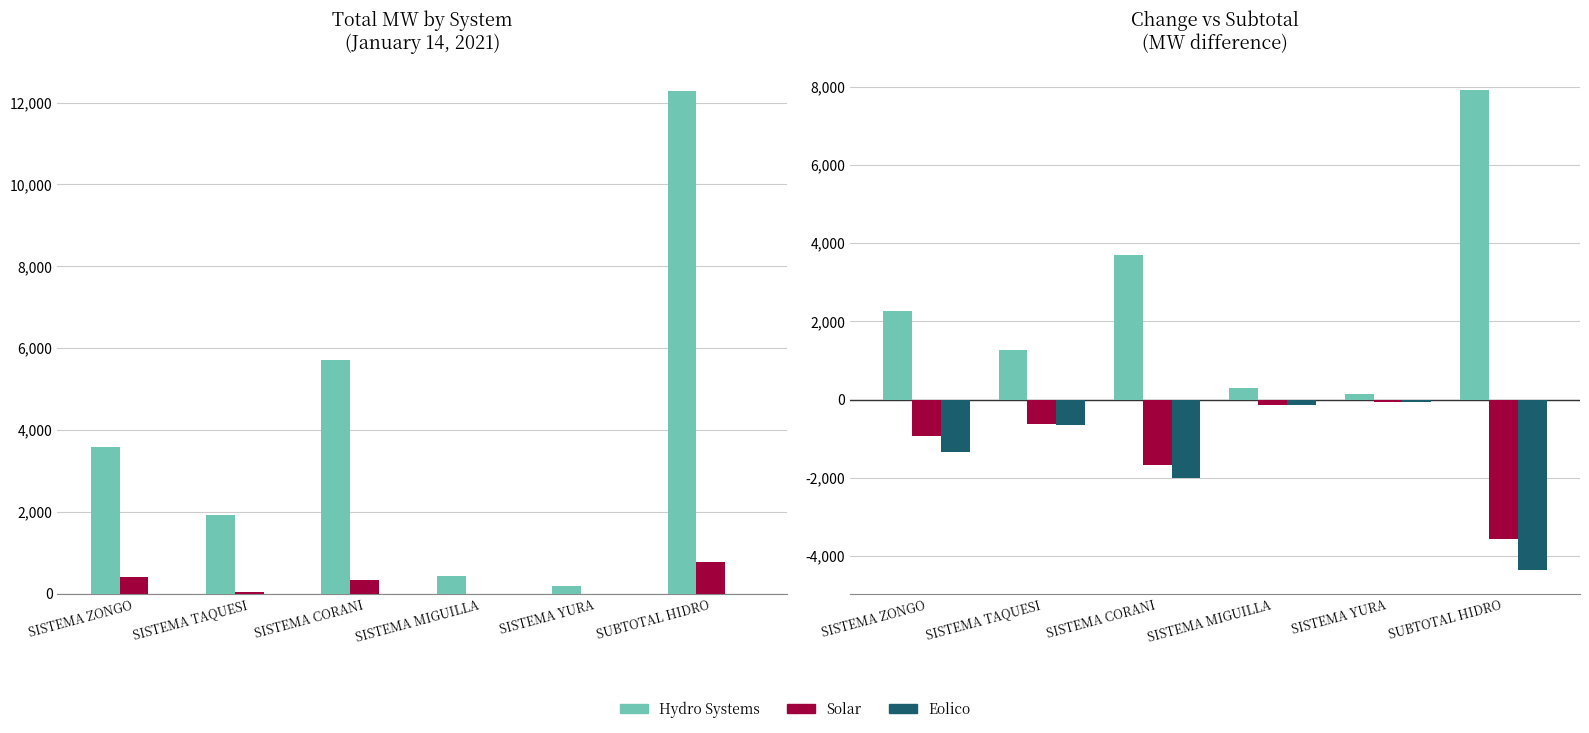

What is the sum of all Solar values?

-7003.7